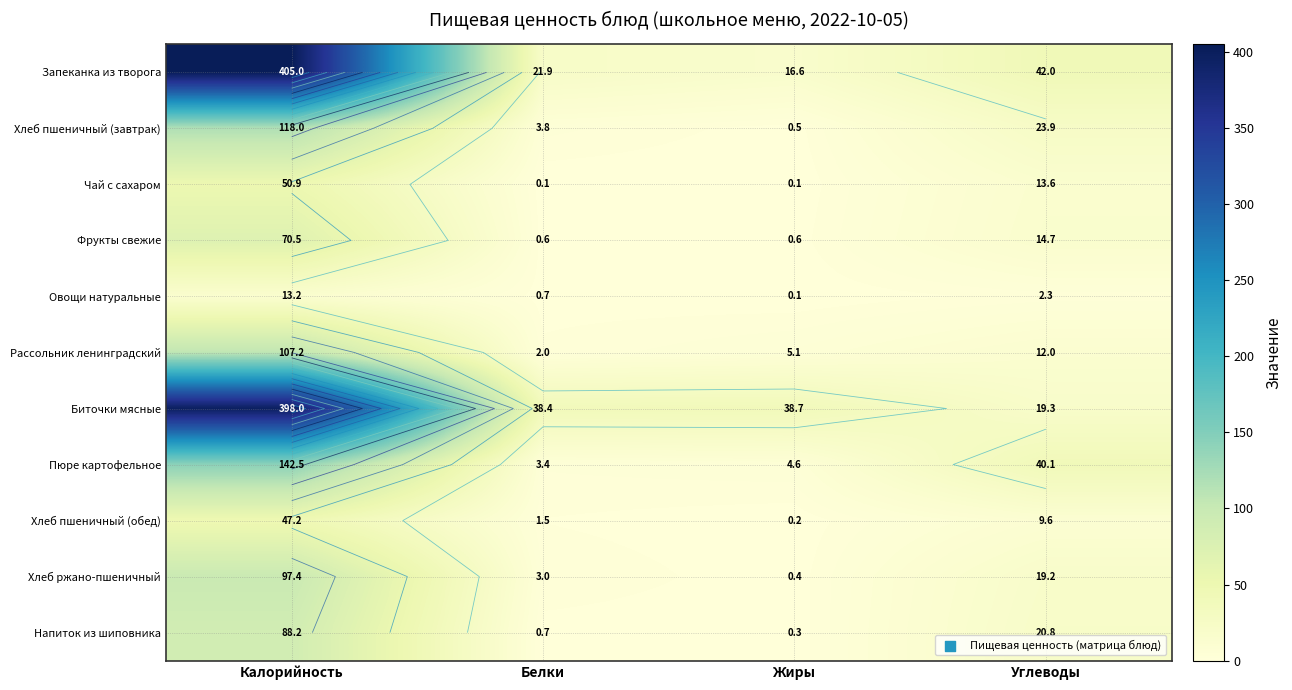

List the series in order of their peak value, lowest first.

Овощи натуральные, Хлеб пшеничный (обед), Чай с сахаром, Фрукты свежие, Напиток из шиповника, Хлеб ржано-пшеничный, Рассольник ленинградский, Хлеб пшеничный (завтрак), Пюре картофельное, Биточки мясные, Запеканка из творога